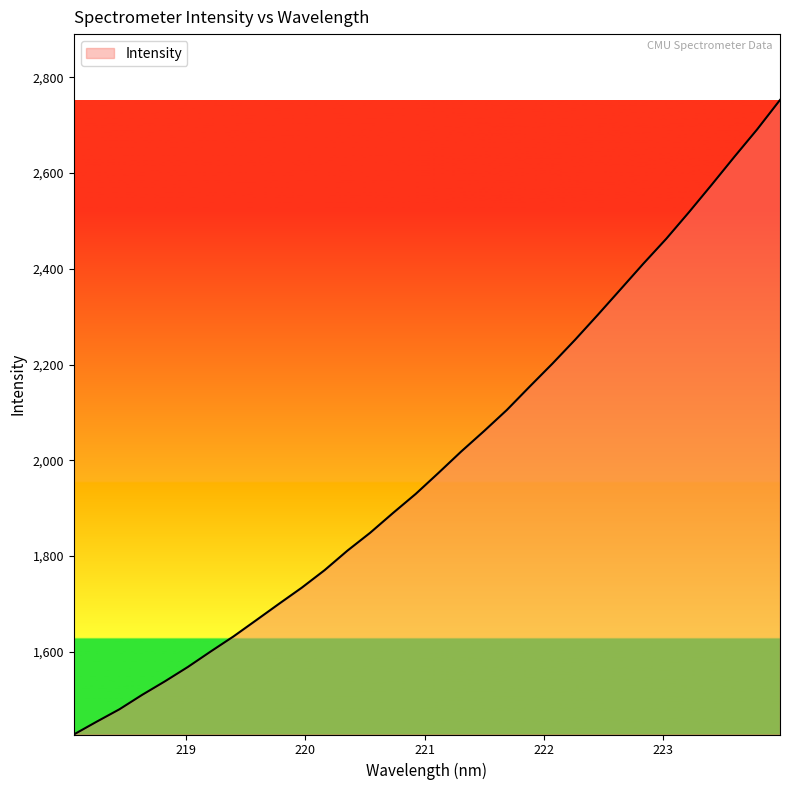

What is the minimum value shown in the chart?

1426.8